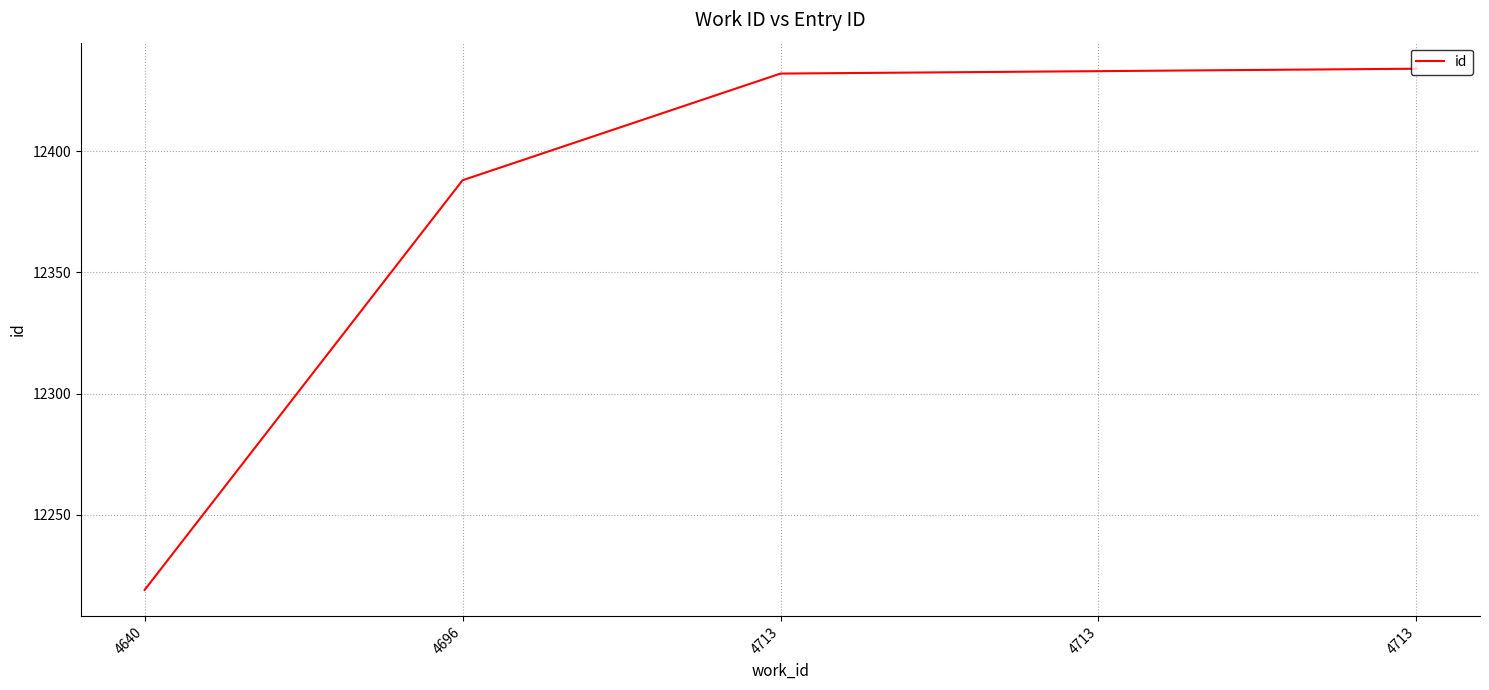

How many lines are shown in the chart?

1